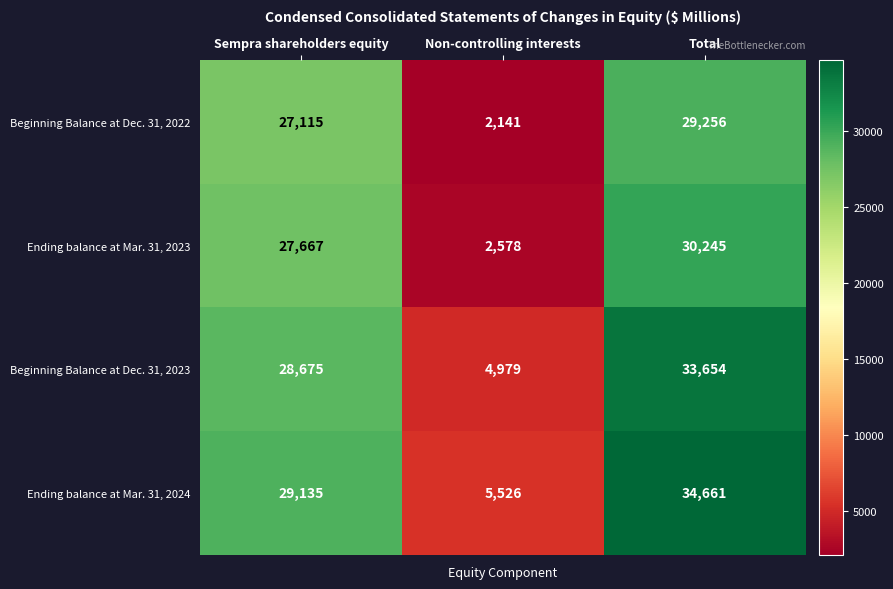

How many data points does each series have?

3